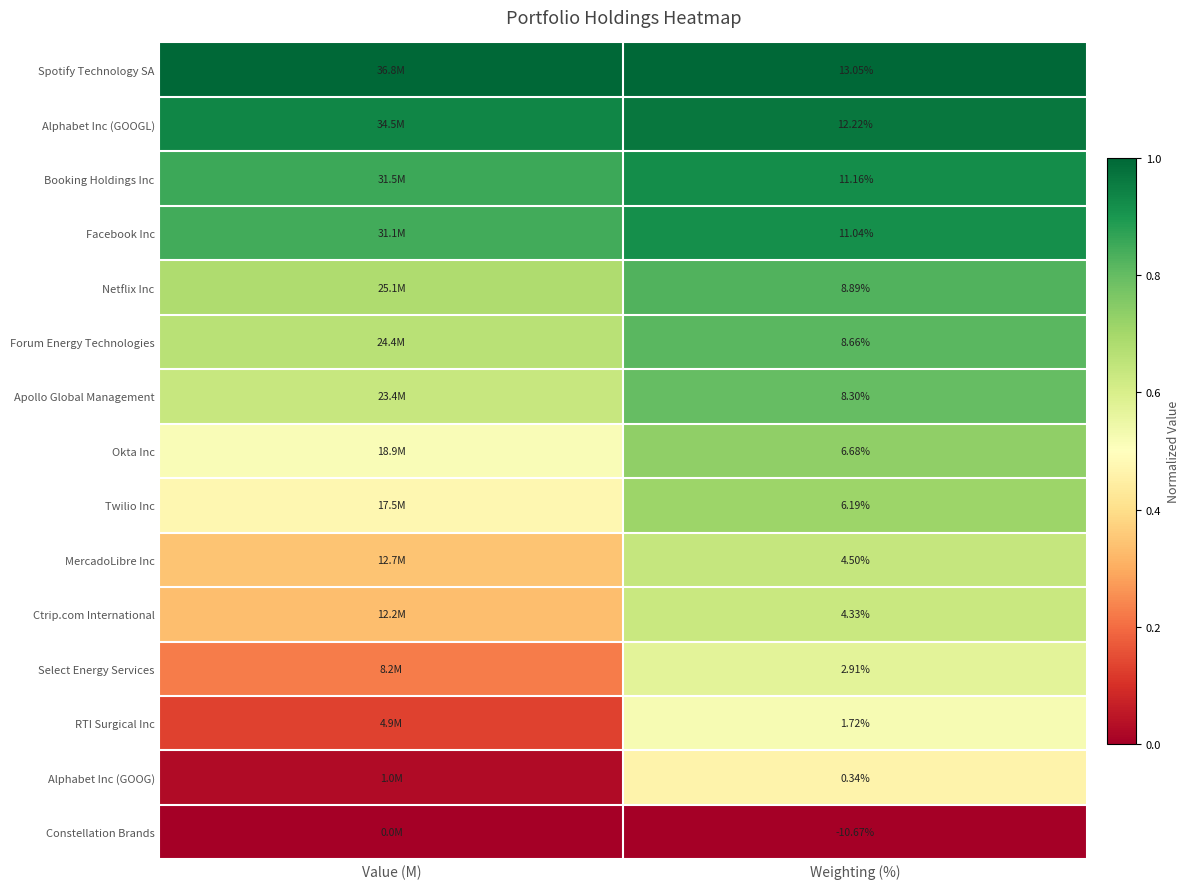

Is the value of Alphabet Inc (GOOG) at Weighting (%) greater than the value of Ctrip.com International at Weighting (%)?

No